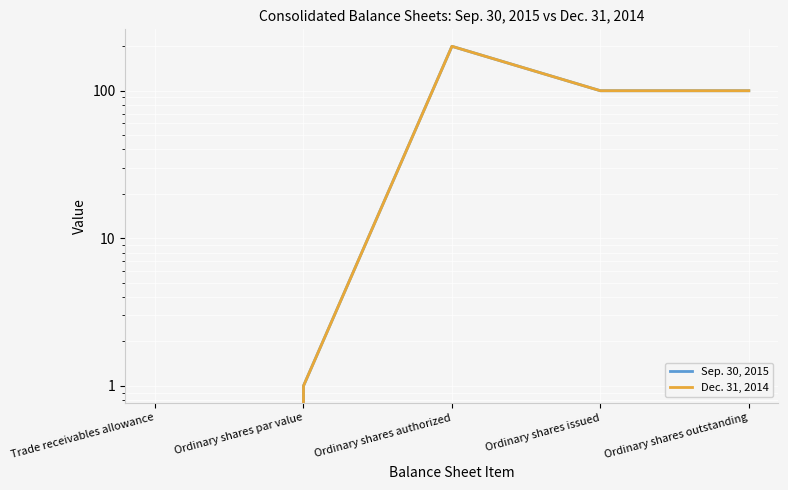

At Ordinary shares outstanding, list the series in order from smallest to largest.

Sep. 30, 2015, Dec. 31, 2014